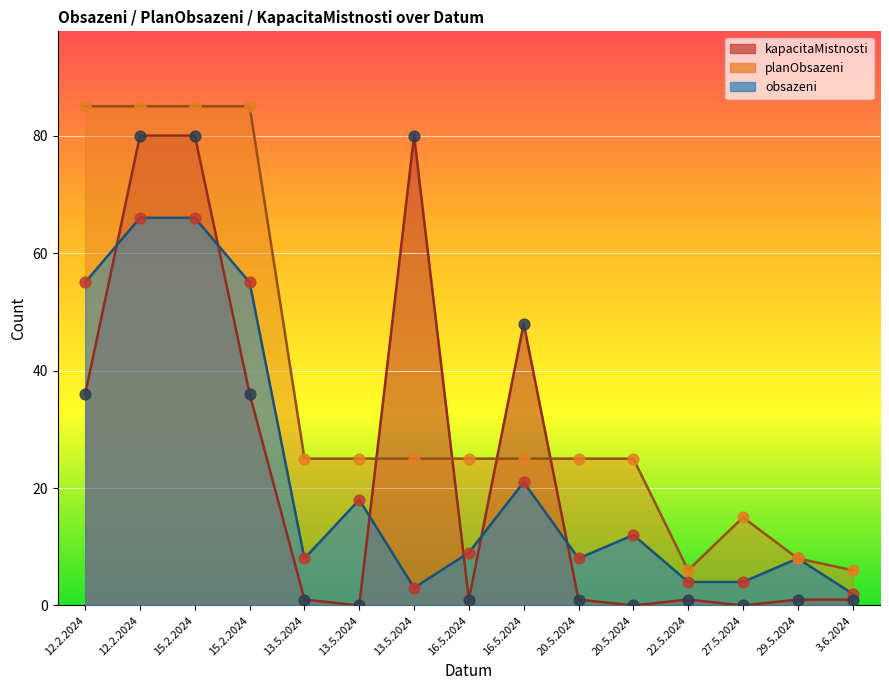

What are all the series names shown in the legend?

obsazeni, planObsazeni, kapacitaMistnosti